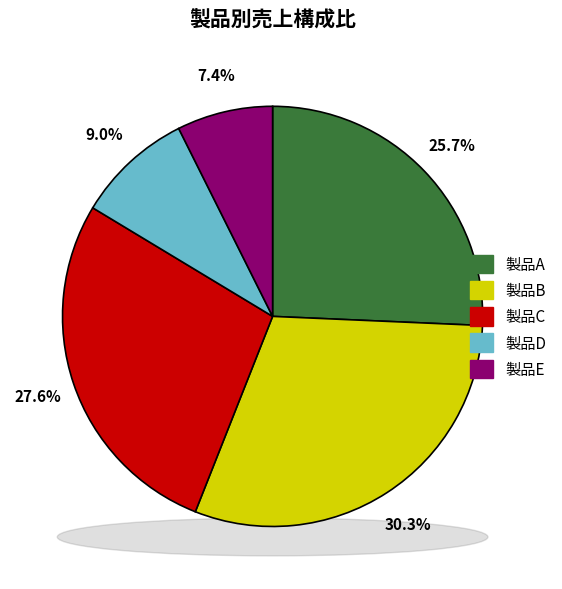

Which category has the smallest portion of the pie?

製品E